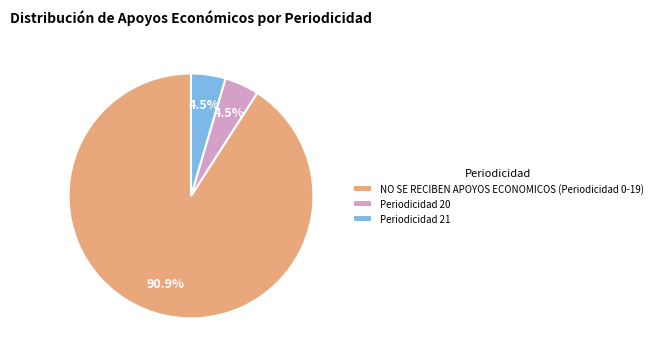

What is the ratio of the value at Periodicidad 21 to the value at Periodicidad 20?

1.0